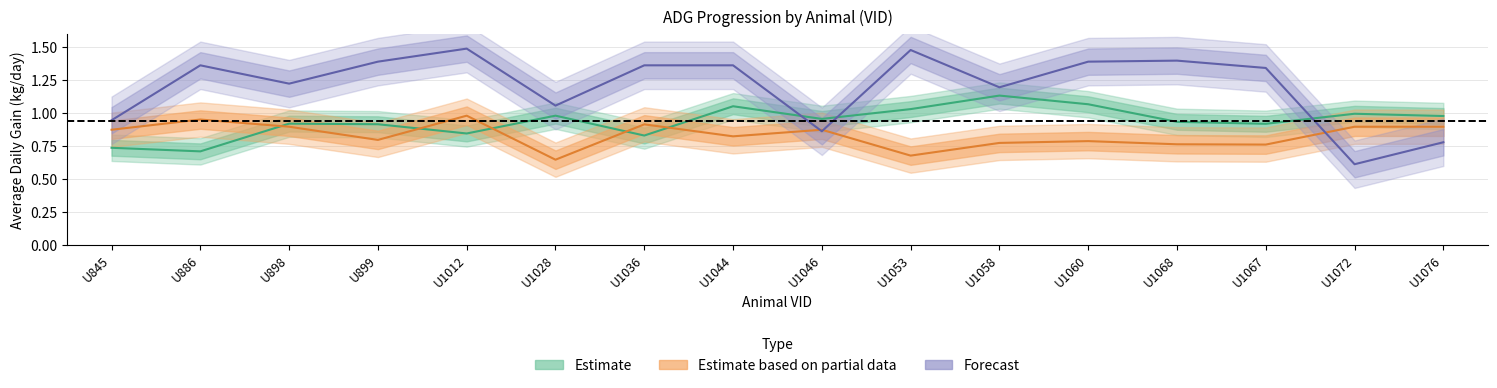

What is the spread (max minus min) of values at U1067?

0.6